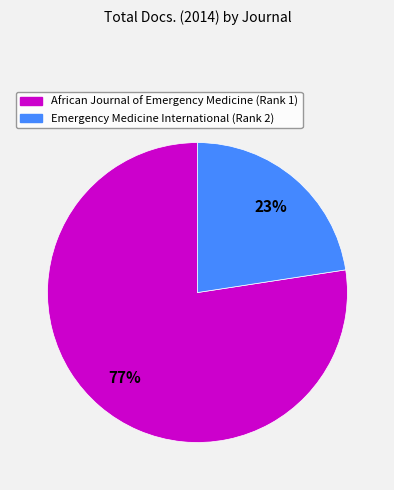

To the nearest percent, what is the average slice percentage?

50%